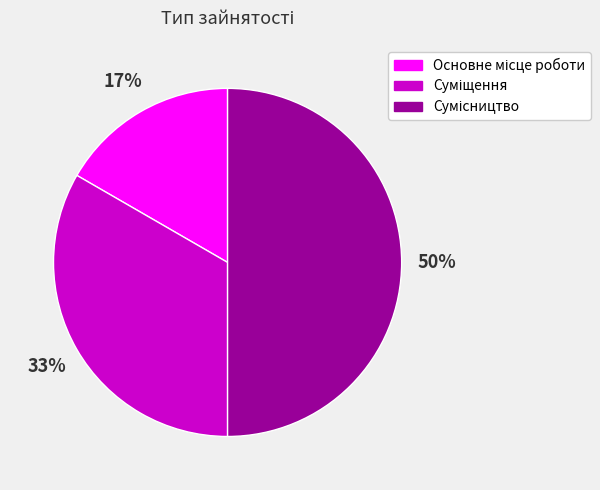

Count the number of slices in the pie.

3